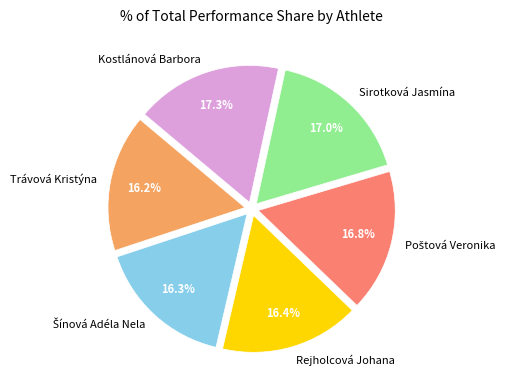

Is there any slice that represents more than half of the pie?

No